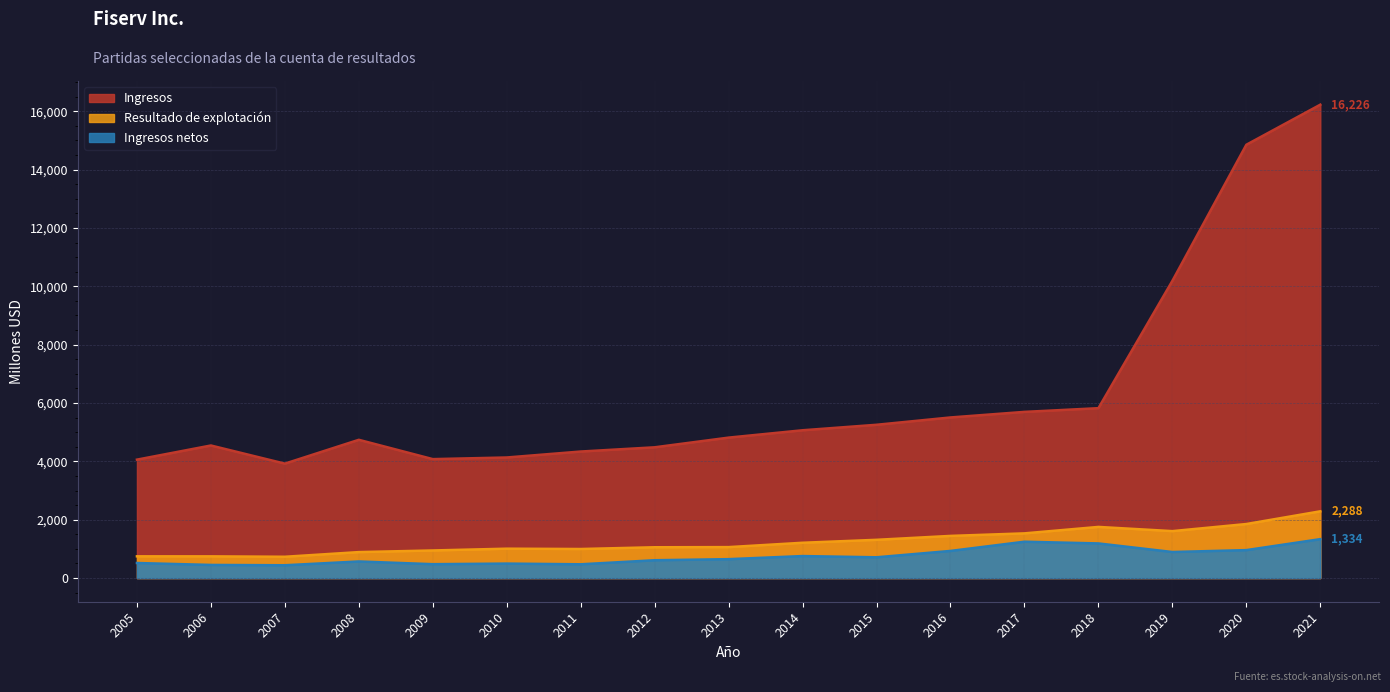

At 2019, list the series in order from largest to smallest.

Ingresos, Resultado de explotación, Ingresos netos